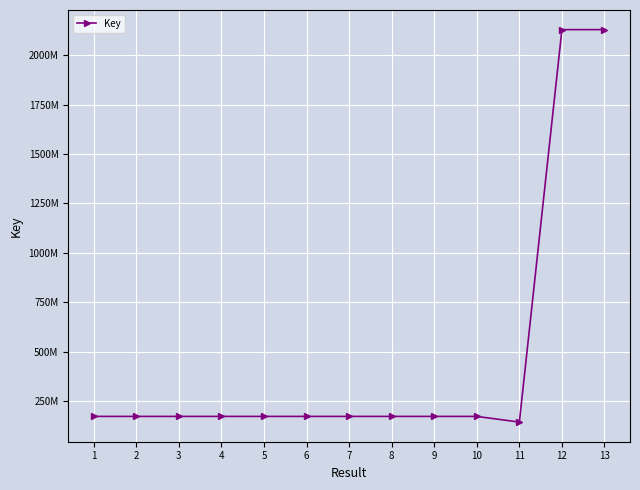

What is the value of the 6th point from the left?

171825559